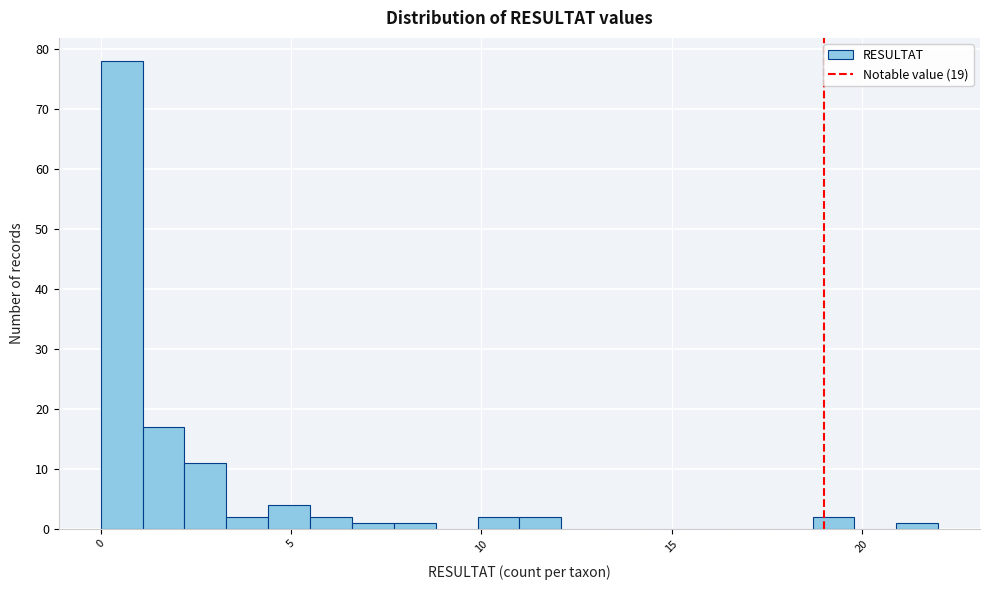

Around what value on the x-axis is the tallest bar? Give the approximate position of its centre, as read against the axis.

0.5